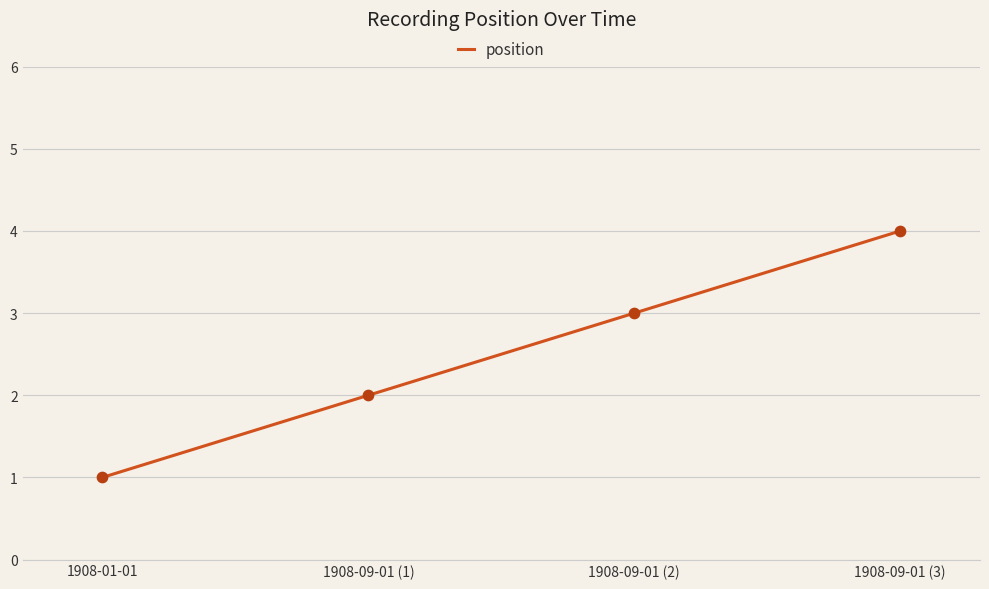

Between 1908-01-01 and 1908-09-01 (3), which is larger?

1908-09-01 (3)